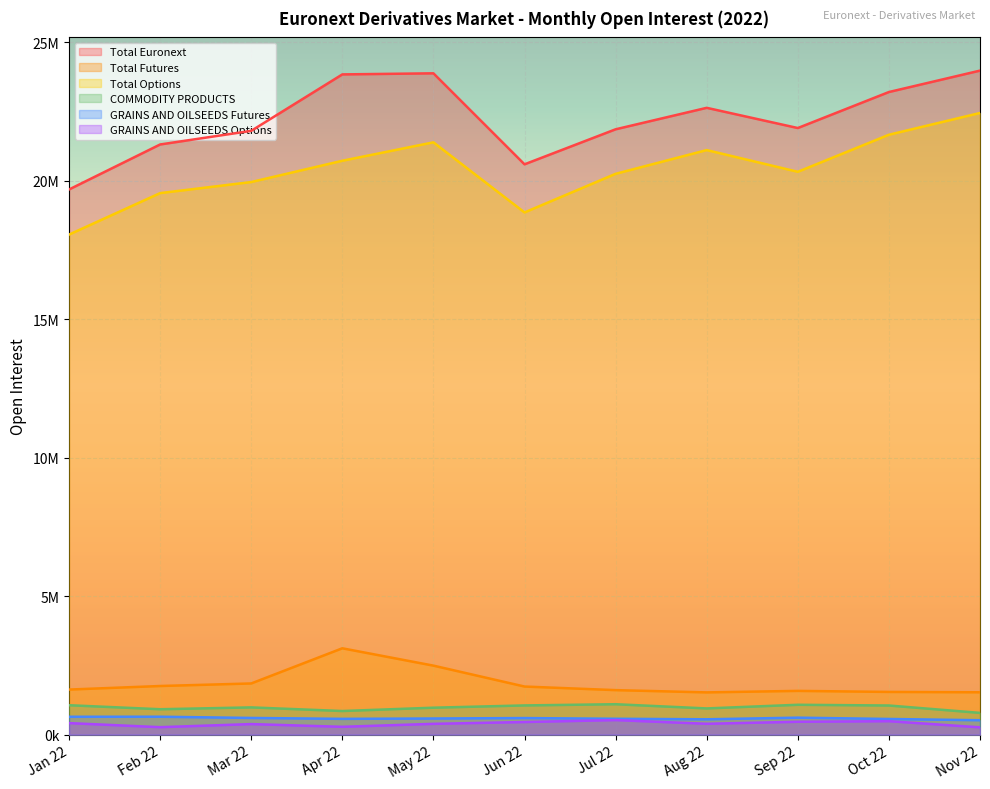

Does the chart display data point markers on the line(s)?

No